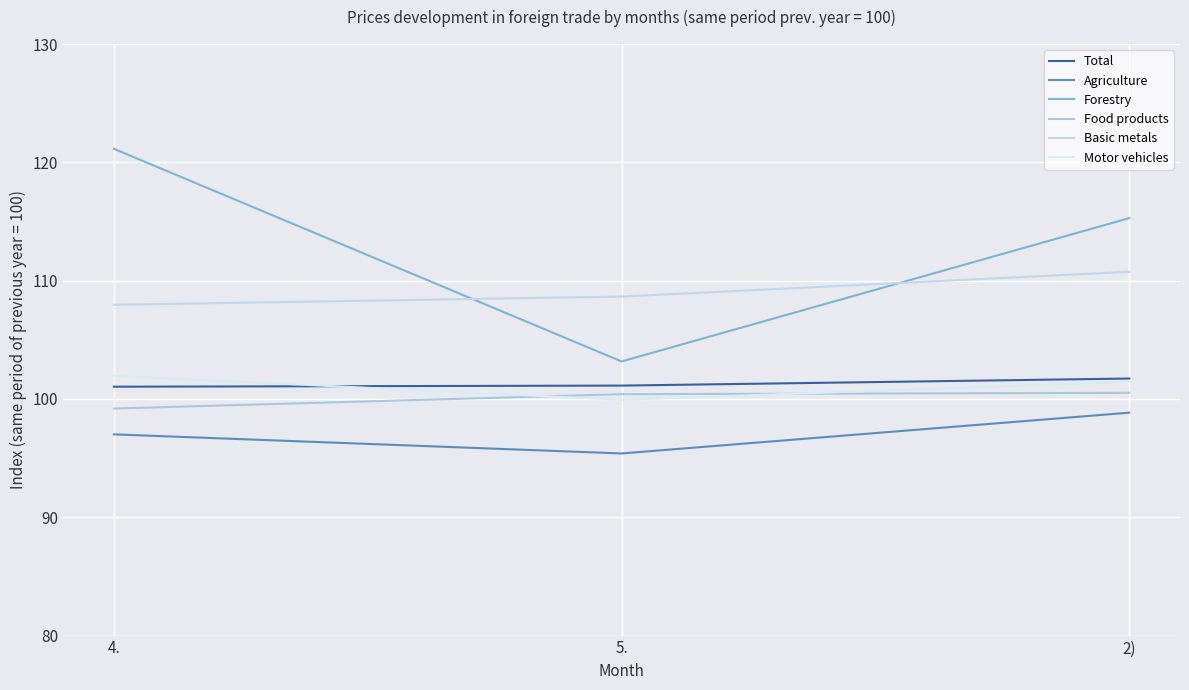

Does the chart display data point markers on the line(s)?

No